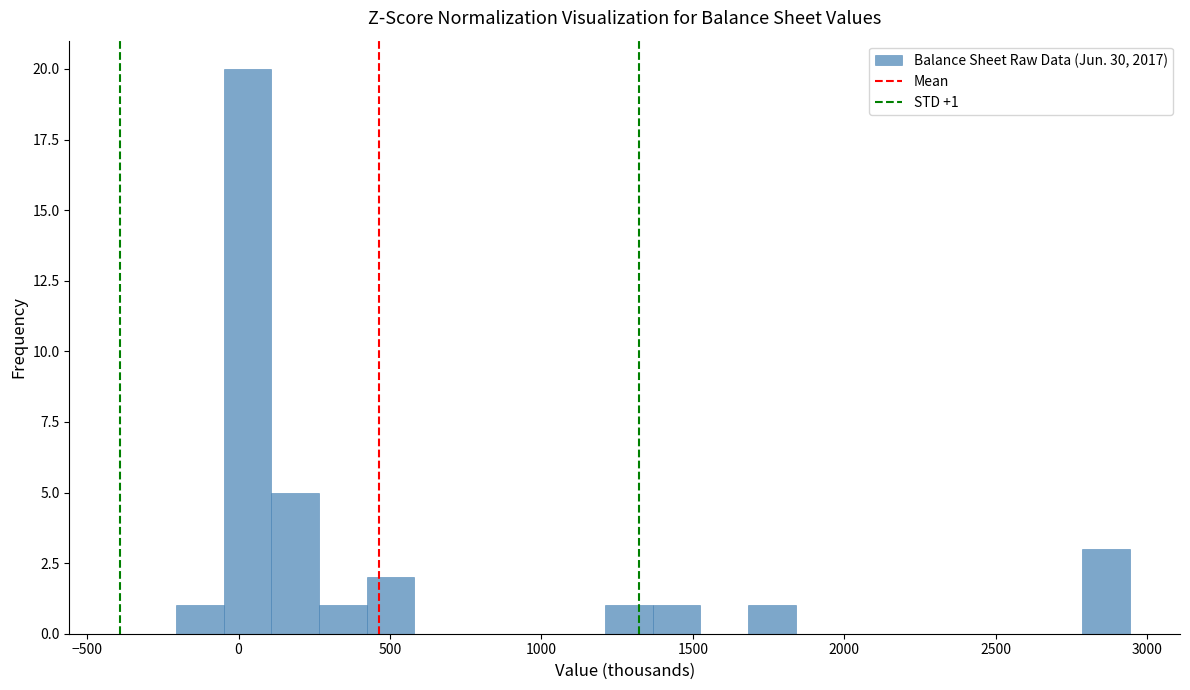

Read against the x-axis, roughly where is the centre of the tallest bar?

50